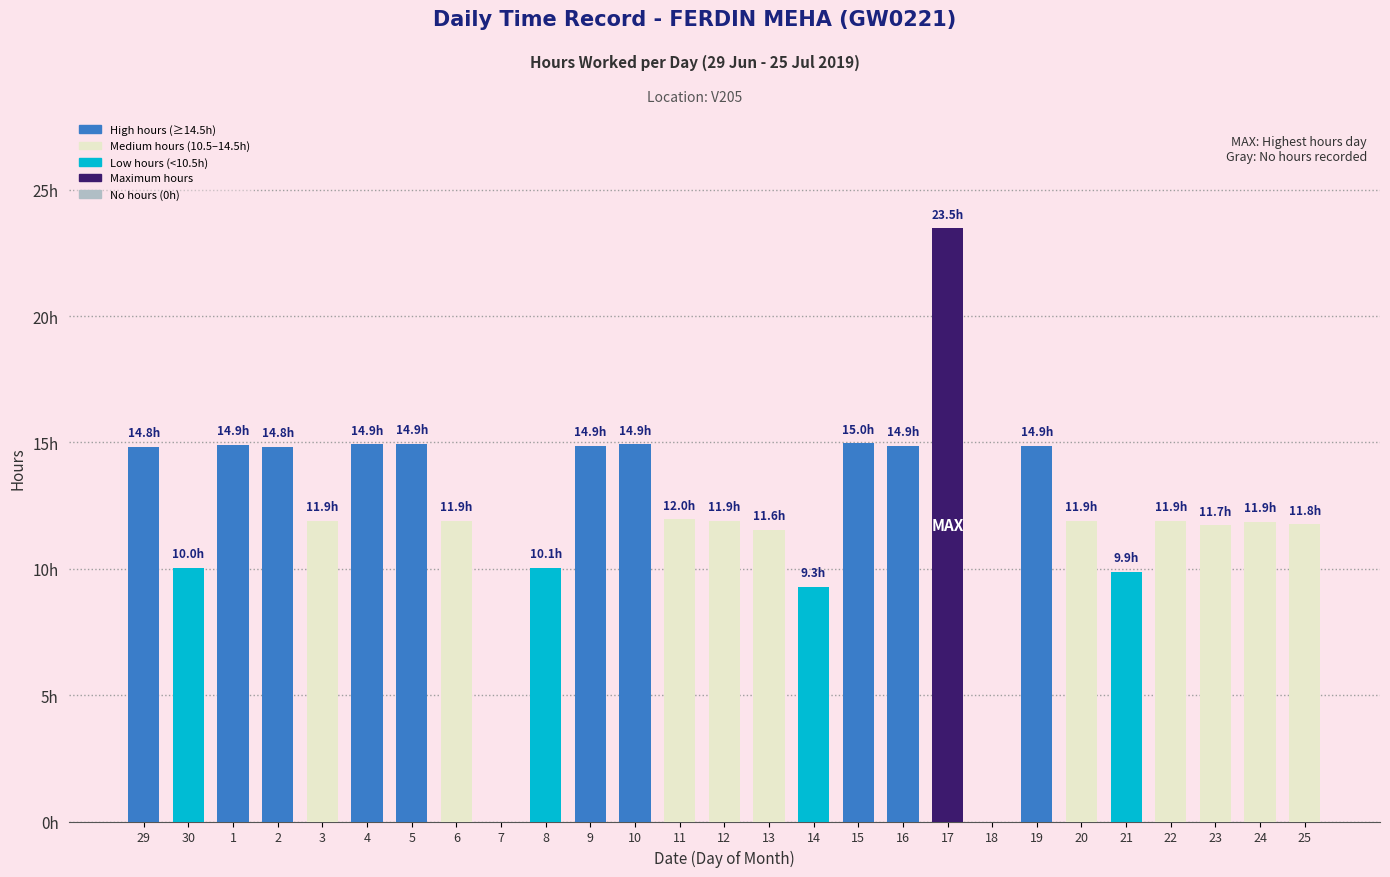

The value at 6 is 11.9. True or false?

True